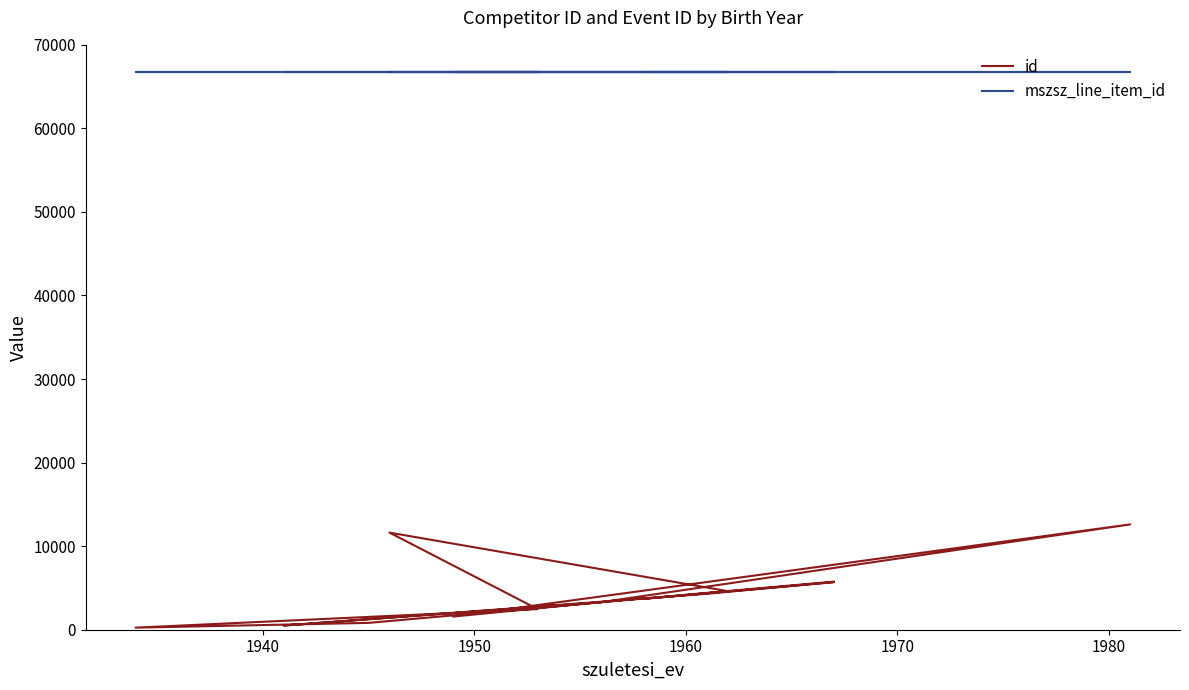

True or false: id has a value of 360 at 12.

False